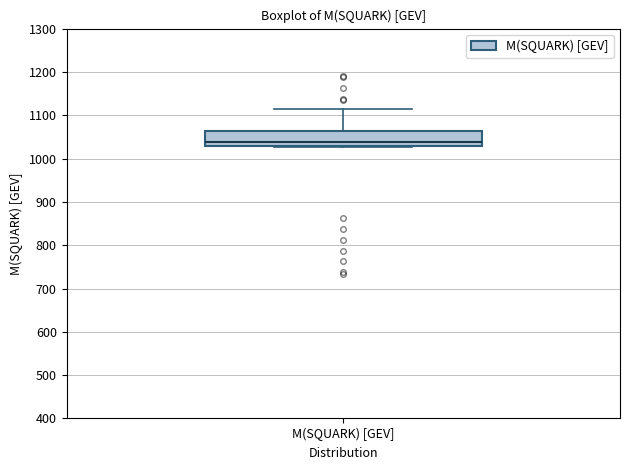

Read this box plot against the y-axis: the position of the median line, the range covered by the box, and the ends of both whiskers. The values are not printed on the chart, so give them approximately, as read against the axis.

median 1040, box 1030 to 1060, whiskers 1030 to 1110